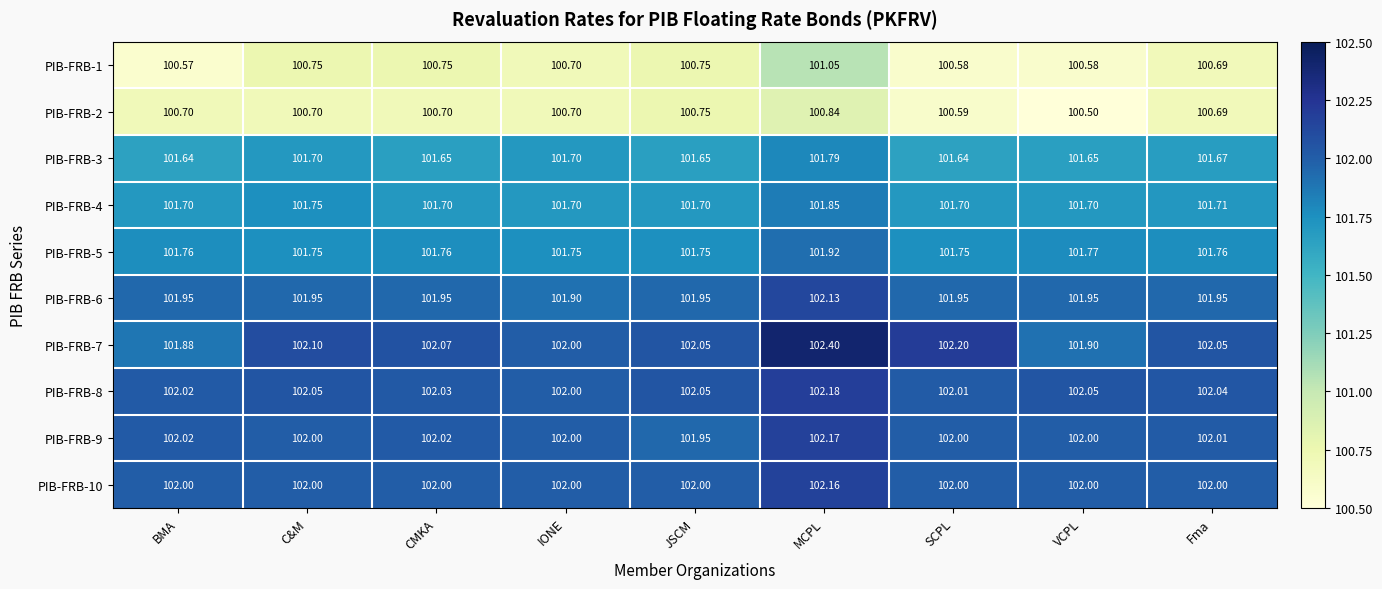

At which category is the sum across all series the highest?

MCPL